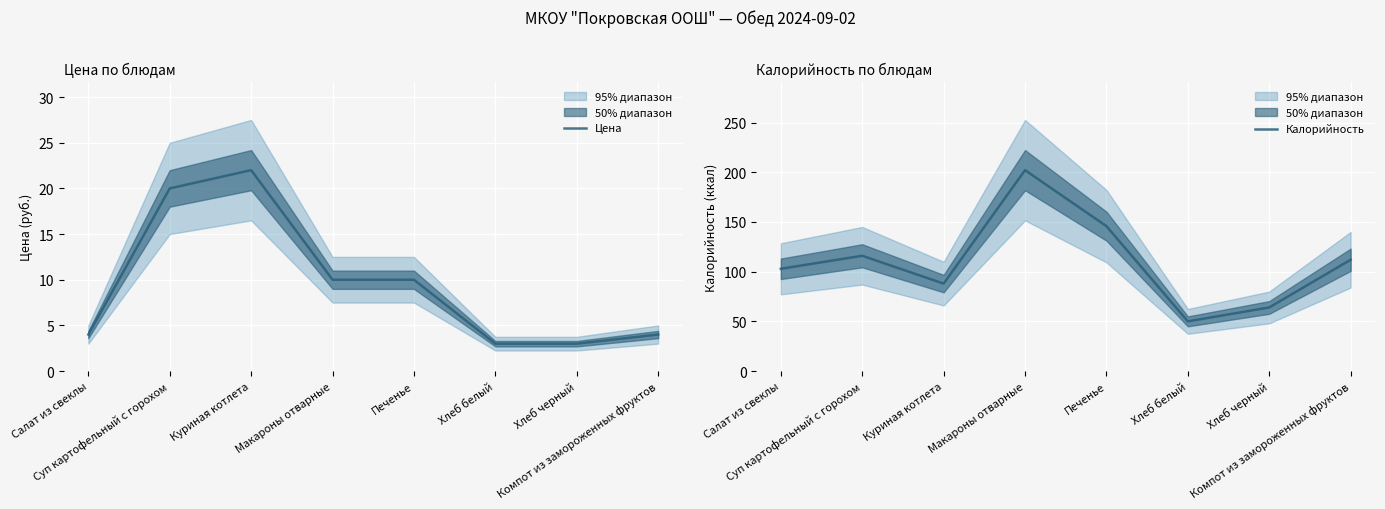

Which series has the largest total across all categories?

Калорийность